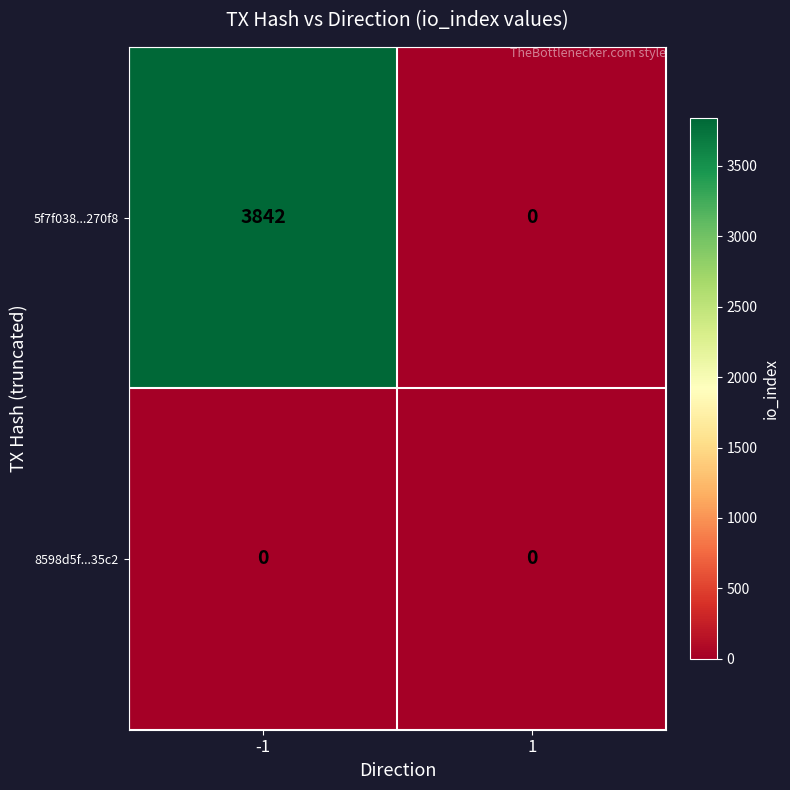

Reading left to right, list all the values displayed in this chart.

5f7f038...270f8: -1=3842	1=0
8598d5f...35c2: -1=0	1=0